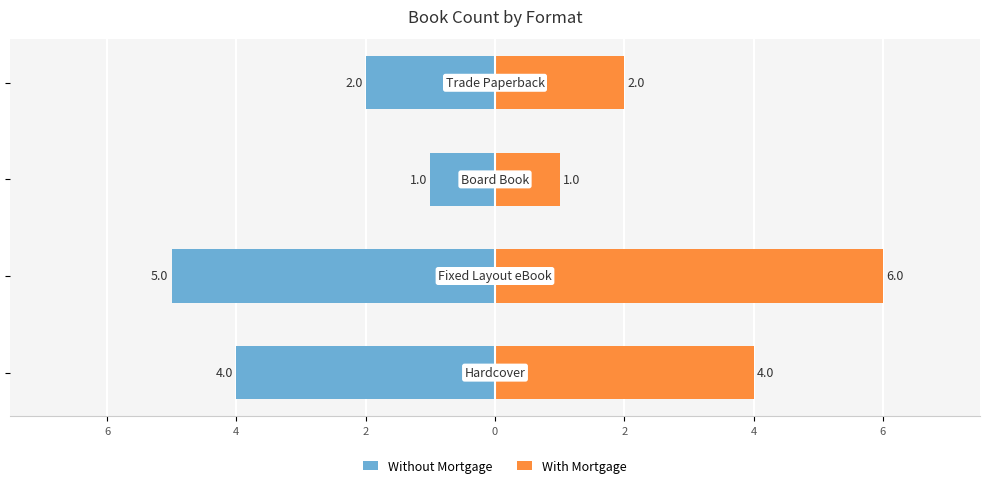

Rank the series at 2 from highest to lowest value.

With Mortgage, Without Mortgage